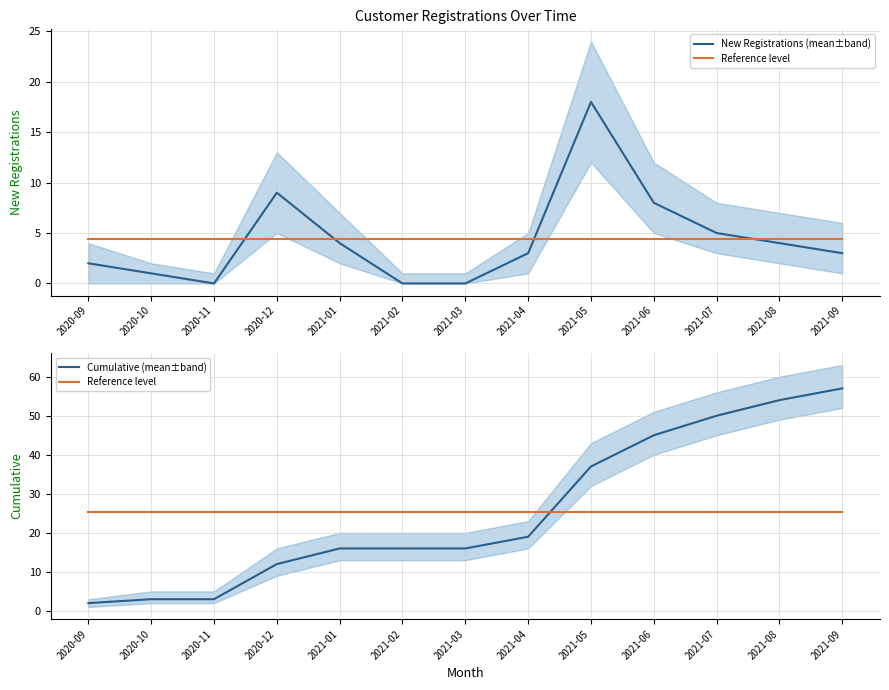

Rank the series by their maximum value, from lowest to highest.

New Registrations (mean±band), Reference level, Cumulative (mean±band)